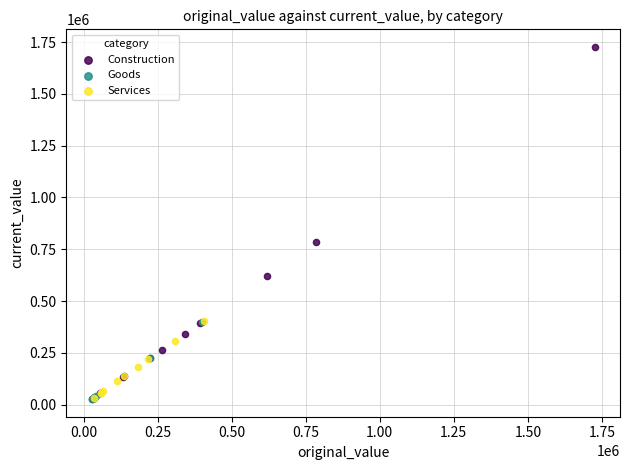

Which series reaches the maximum Y coordinate?

Construction